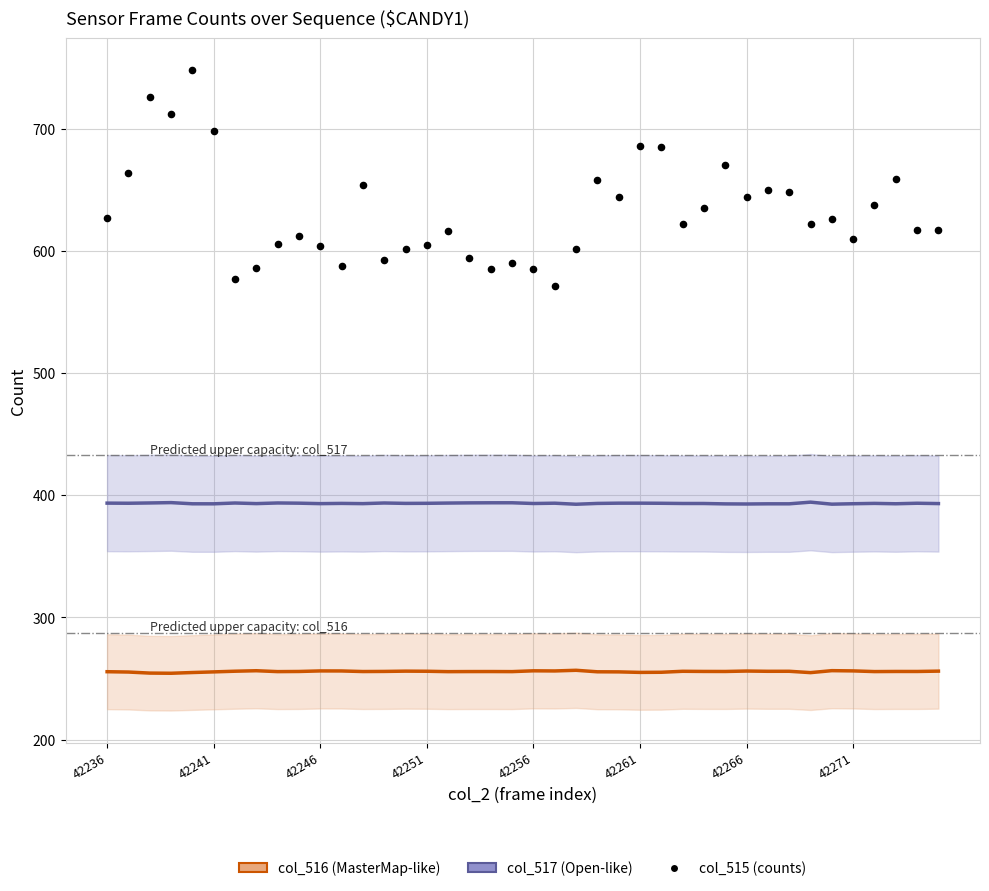

What is the total value across all series at 11?

1237.5